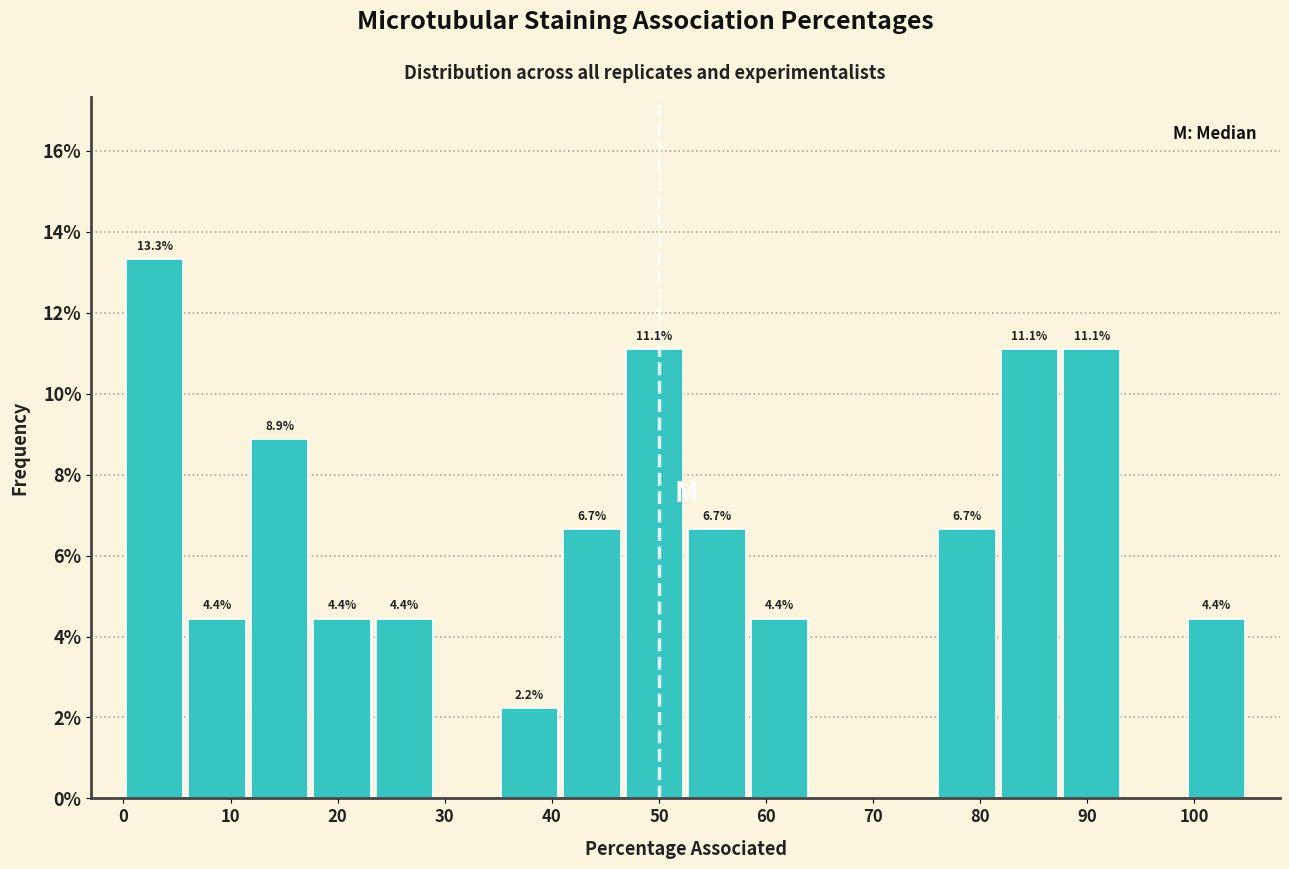

Over which range of the x-axis is the bar tallest?

0 to 6